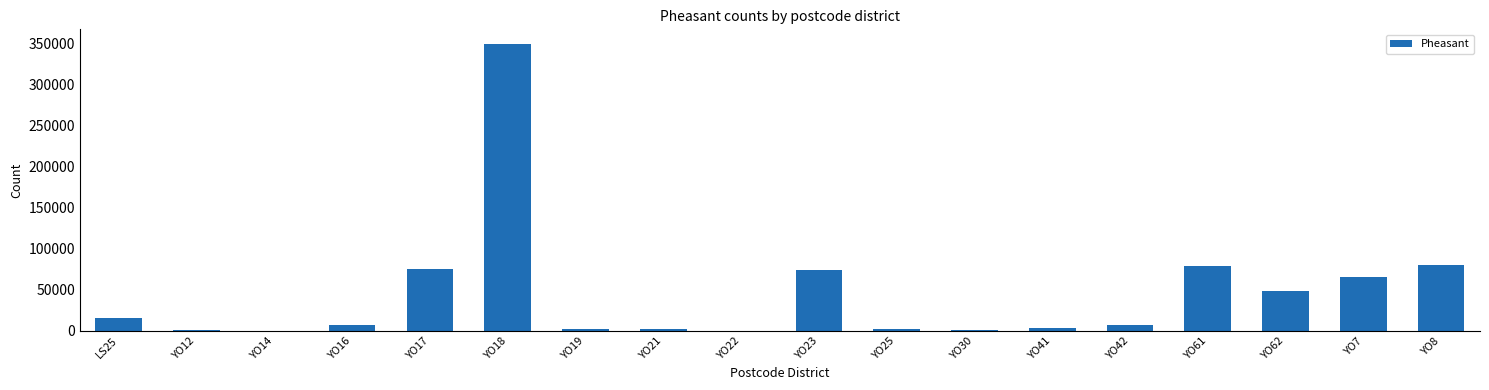

Are the bars horizontal?

No